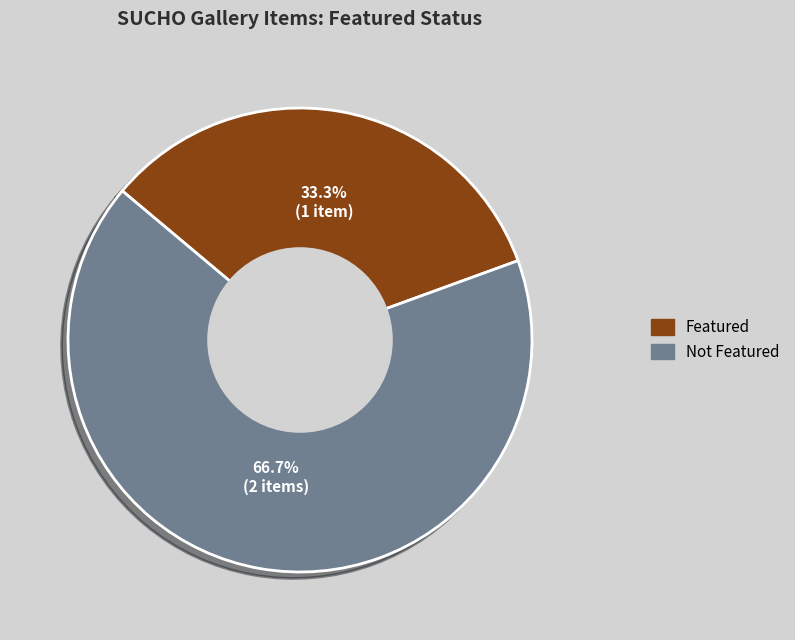

Does any single category account for the majority?

Yes